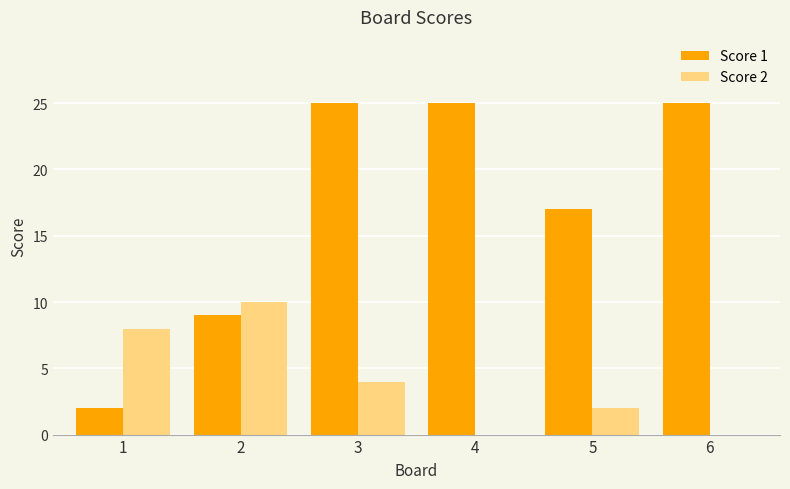

Which series has the largest total across all categories?

Score 1